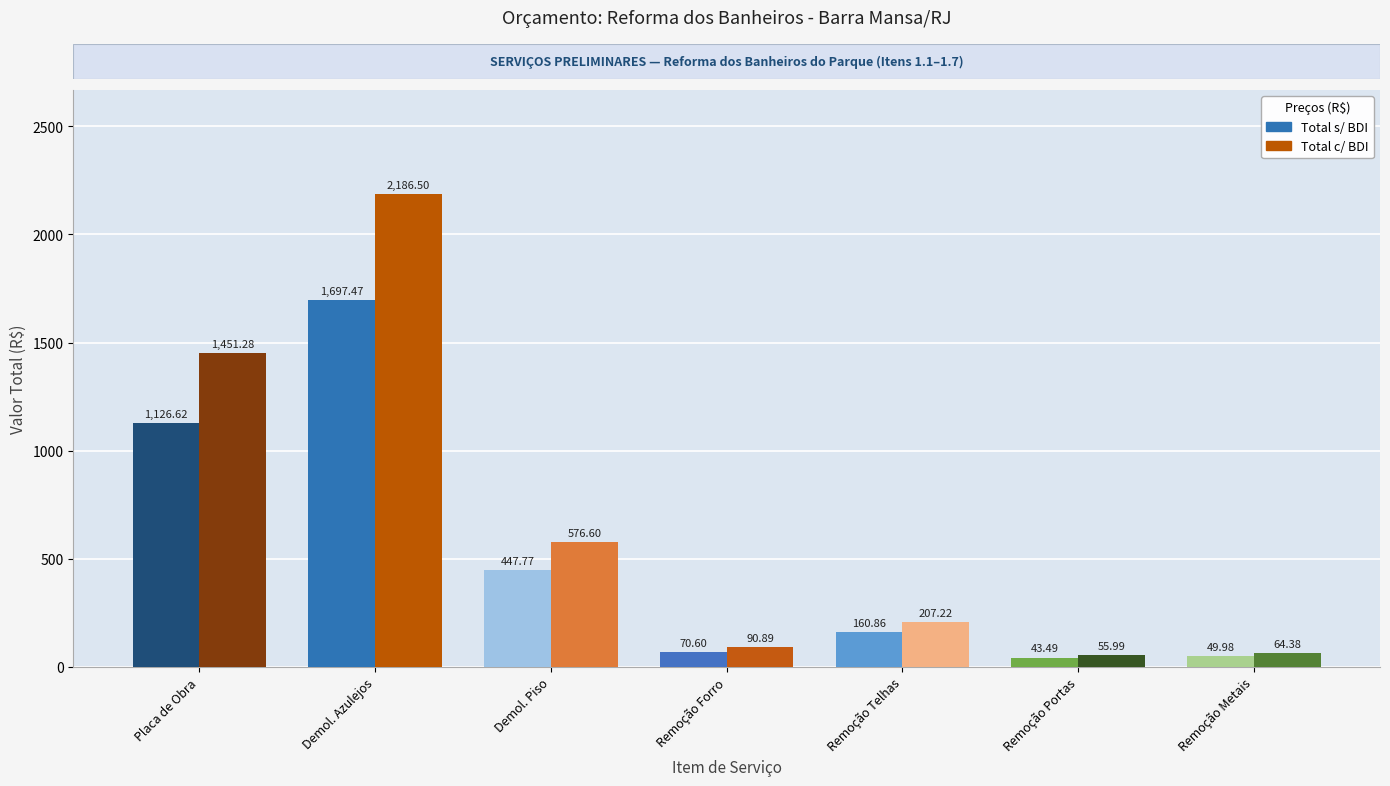

At Demol. Azulejos, list the series in order from largest to smallest.

Total c/ BDI, Total s/ BDI